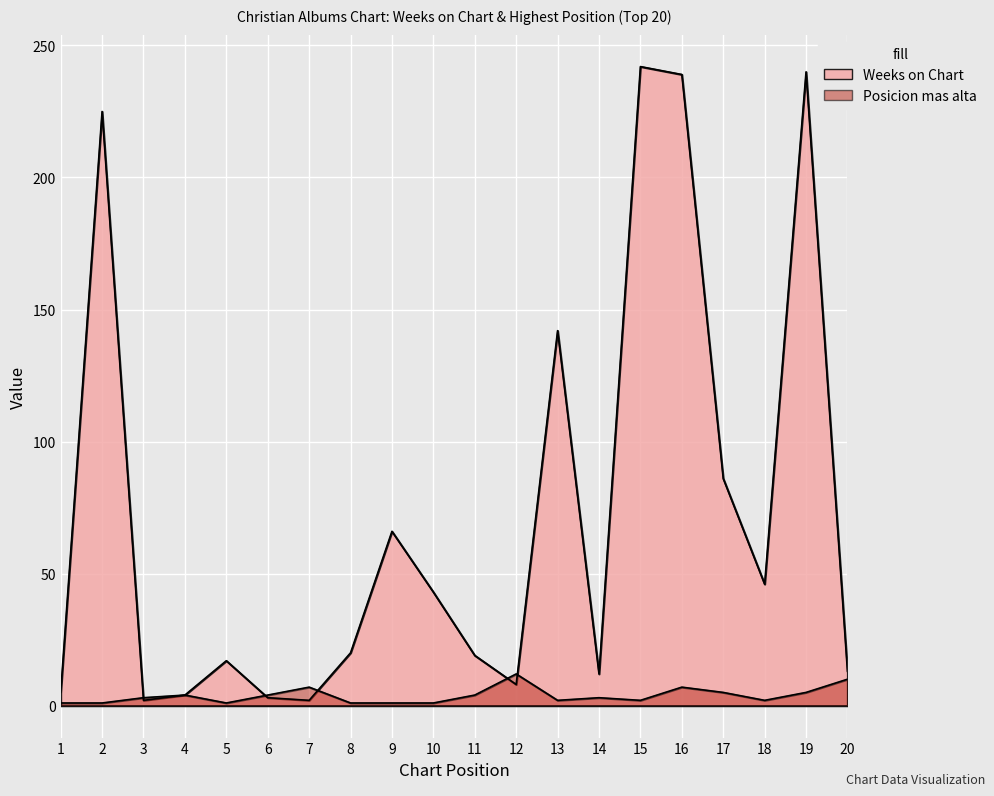

What is the value of the Posicion mas alta point at the 14th from the left?

3